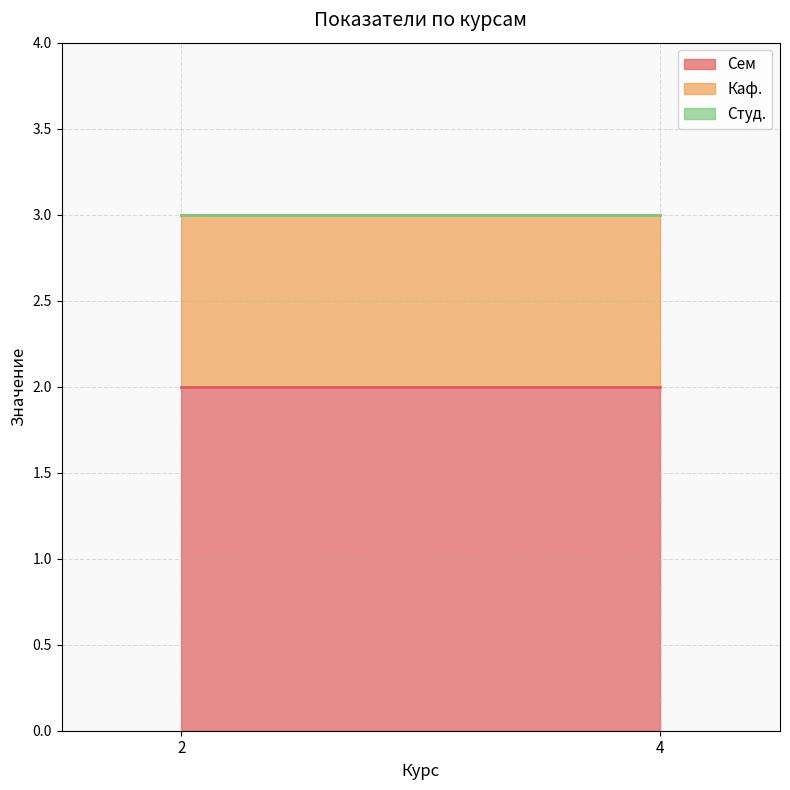

Rank the series by their maximum value, from lowest to highest.

Студ., Каф., Сем